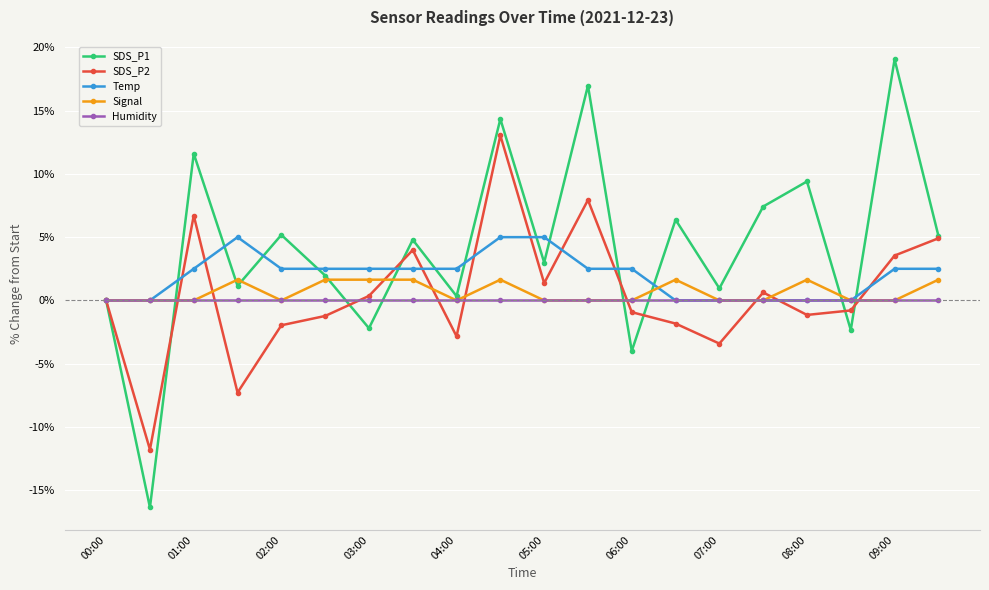

List the series in order of their peak value, lowest first.

Humidity, Signal, Temp, SDS_P2, SDS_P1